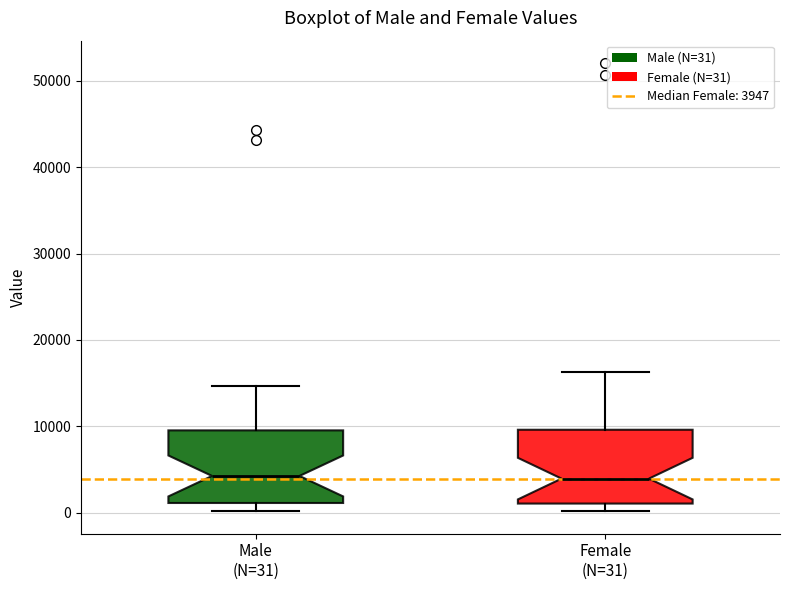

Reading left to right, transcribe this box plot: for each box, give where its median line is, the range the box spans, and where its two whiskers end, as read against the y-axis. The values are not printed on the chart, so give them approximately, as read against the axis.

Male (N=31): median 4000, box 1000 to 10000, whiskers 0 to 15000
Female (N=31): median 4000, box 1000 to 10000, whiskers 0 to 16000